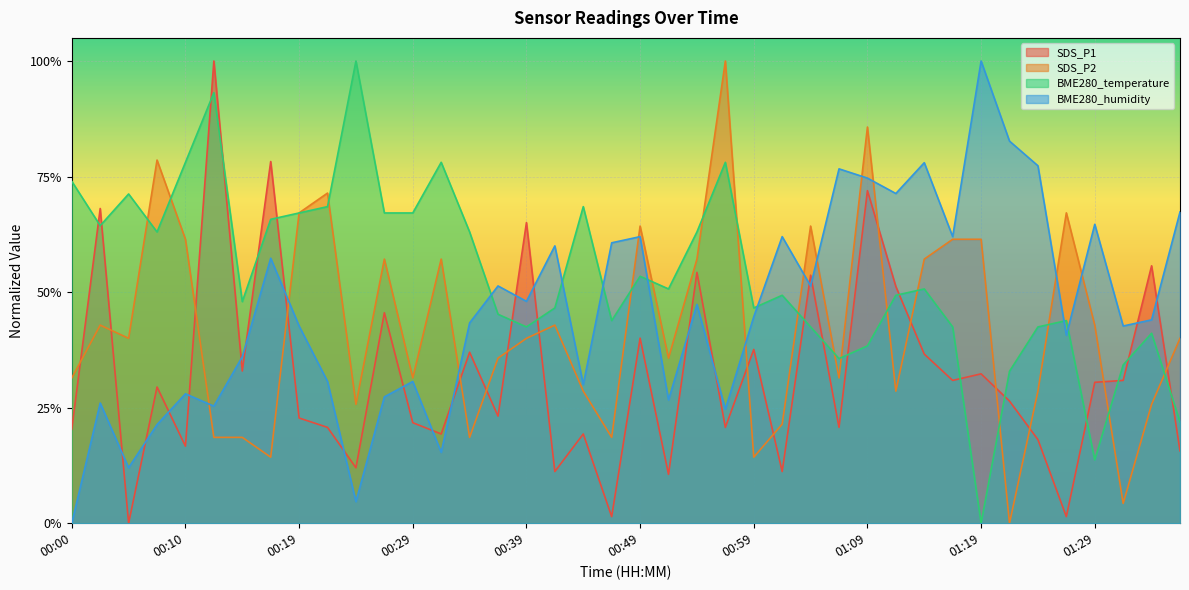

Reading right to left, what are all the values shown in this chart?

SDS_P1: 01:36=0.2	01:34=0.6	01:32=0.3	01:29=0.3	01:27=0.0	01:24=0.2	01:22=0.3	01:19=0.3	01:17=0.3	01:14=0.4	01:12=0.5	01:09=0.7	01:07=0.2	01:04=0.5	01:01=0.1	00:59=0.4	00:56=0.2	00:54=0.5	00:51=0.1	00:49=0.4	00:46=0.0	00:44=0.2	00:41=0.1	00:39=0.7	00:37=0.2	00:34=0.4	00:32=0.2	00:29=0.2	00:27=0.5	00:24=0.1	00:22=0.2	00:19=0.2	00:17=0.8	00:14=0.3	00:12=1.0	00:10=0.2	00:07=0.3	00:05=0.0	00:02=0.7	00:00=0.2
SDS_P2: 01:36=0.4	01:34=0.3	01:32=0.0	01:29=0.4	01:27=0.7	01:24=0.3	01:22=0.0	01:19=0.6	01:17=0.6	01:14=0.6	01:12=0.3	01:09=0.9	01:07=0.3	01:04=0.6	01:01=0.2	00:59=0.1	00:56=1.0	00:54=0.6	00:51=0.4	00:49=0.6	00:46=0.2	00:44=0.3	00:41=0.4	00:39=0.4	00:37=0.4	00:34=0.2	00:32=0.6	00:29=0.3	00:27=0.6	00:24=0.3	00:22=0.7	00:19=0.7	00:17=0.1	00:14=0.2	00:12=0.2	00:10=0.6	00:07=0.8	00:05=0.4	00:02=0.4	00:00=0.3
BME280_temperature: 01:36=0.2	01:34=0.4	01:32=0.3	01:29=0.1	01:27=0.4	01:24=0.4	01:22=0.3	01:19=0.0	01:17=0.4	01:14=0.5	01:12=0.5	01:09=0.4	01:07=0.4	01:04=0.4	01:01=0.5	00:59=0.5	00:56=0.8	00:54=0.6	00:51=0.5	00:49=0.5	00:46=0.4	00:44=0.7	00:41=0.5	00:39=0.4	00:37=0.5	00:34=0.6	00:32=0.8	00:29=0.7	00:27=0.7	00:24=1.0	00:22=0.7	00:19=0.7	00:17=0.7	00:14=0.5	00:12=0.9	00:10=0.8	00:07=0.6	00:05=0.7	00:02=0.6	00:00=0.7
BME280_humidity: 01:36=0.7	01:34=0.4	01:32=0.4	01:29=0.6	01:27=0.4	01:24=0.8	01:22=0.8	01:19=1.0	01:17=0.6	01:14=0.8	01:12=0.7	01:09=0.7	01:07=0.8	01:04=0.5	01:01=0.6	00:59=0.4	00:56=0.2	00:54=0.5	00:51=0.3	00:49=0.6	00:46=0.6	00:44=0.3	00:41=0.6	00:39=0.5	00:37=0.5	00:34=0.4	00:32=0.2	00:29=0.3	00:27=0.3	00:24=0.0	00:22=0.3	00:19=0.4	00:17=0.6	00:14=0.4	00:12=0.3	00:10=0.3	00:07=0.2	00:05=0.1	00:02=0.3	00:00=0.0